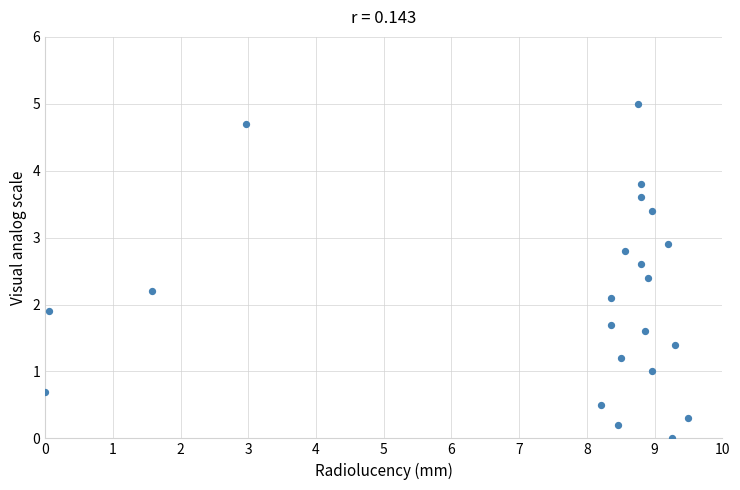

What is the range of Y values (max minus min)?

5.0